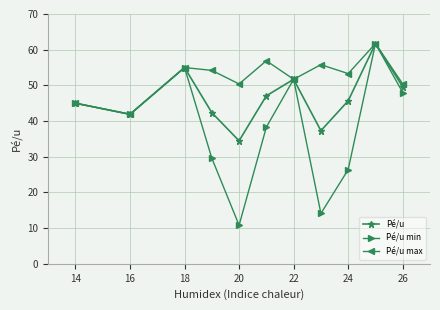

What is the value of the Pé/u min point at the 11th from the left?

48.0